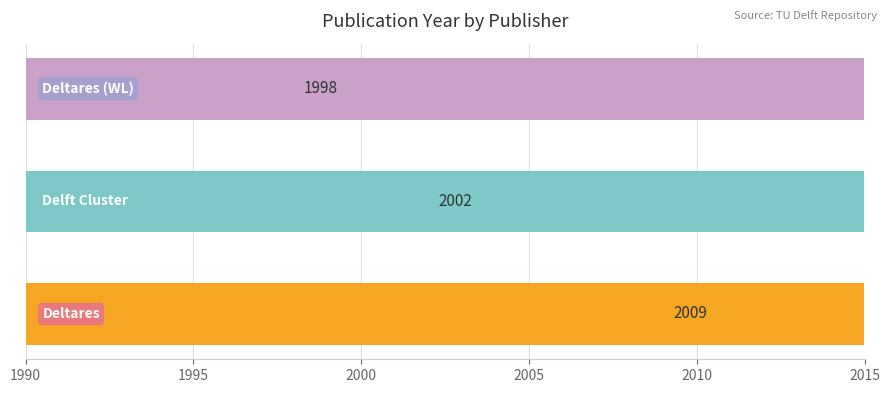

How many distinct data groups are displayed?

1